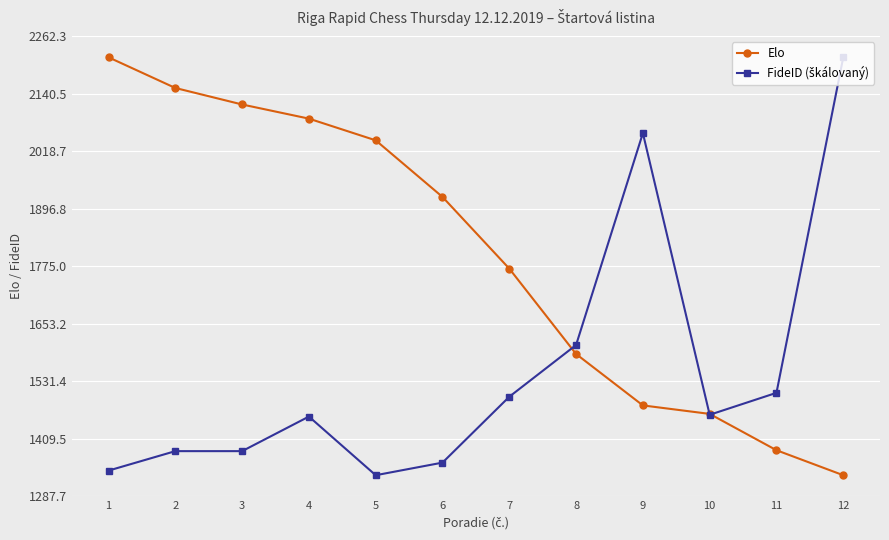

How many lines are shown in the chart?

2